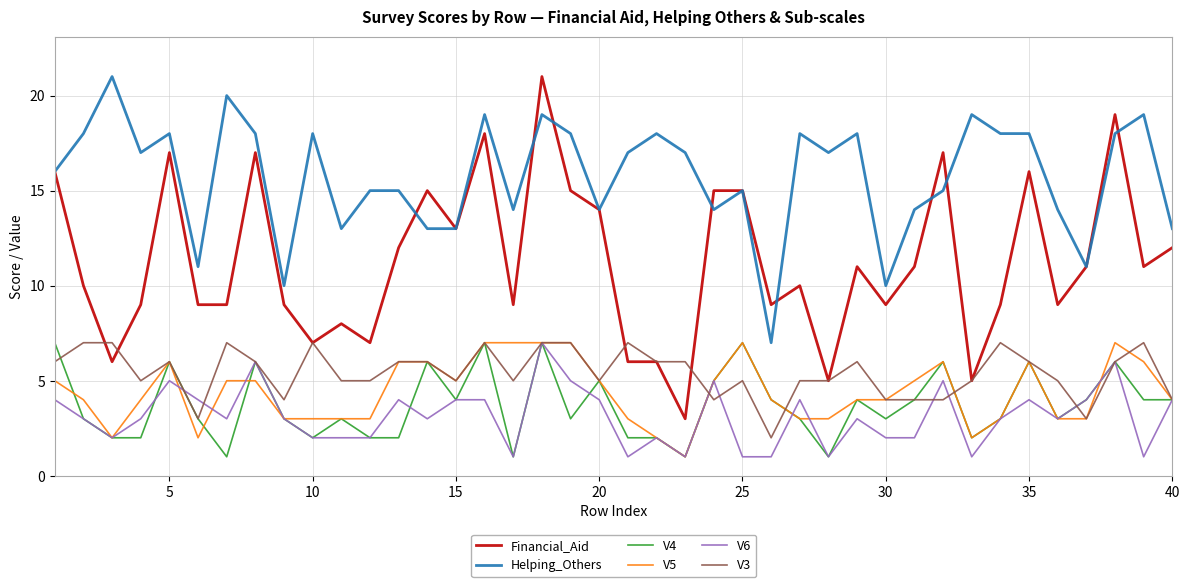

True or false: V3 and V6 intersect in this chart.

True